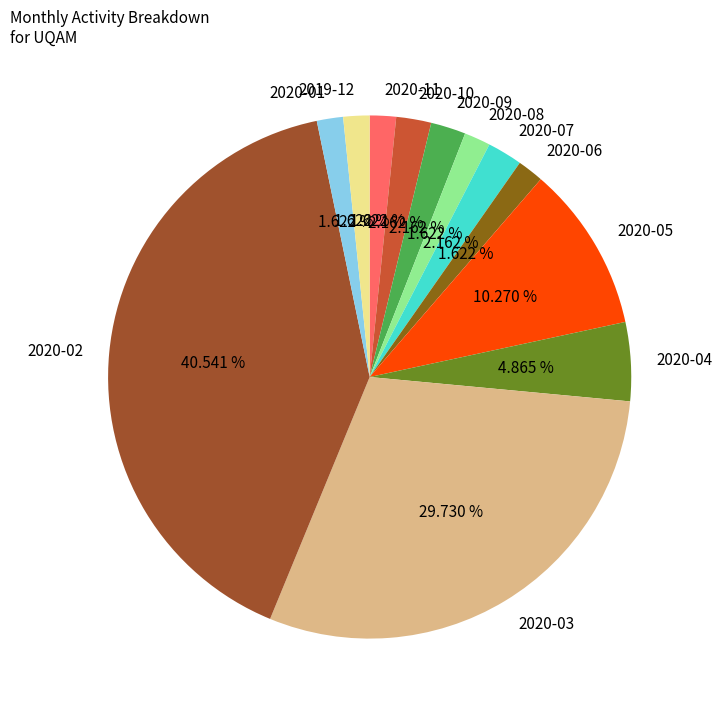

Which has a higher value, 2020-10 or 2020-05?

2020-05